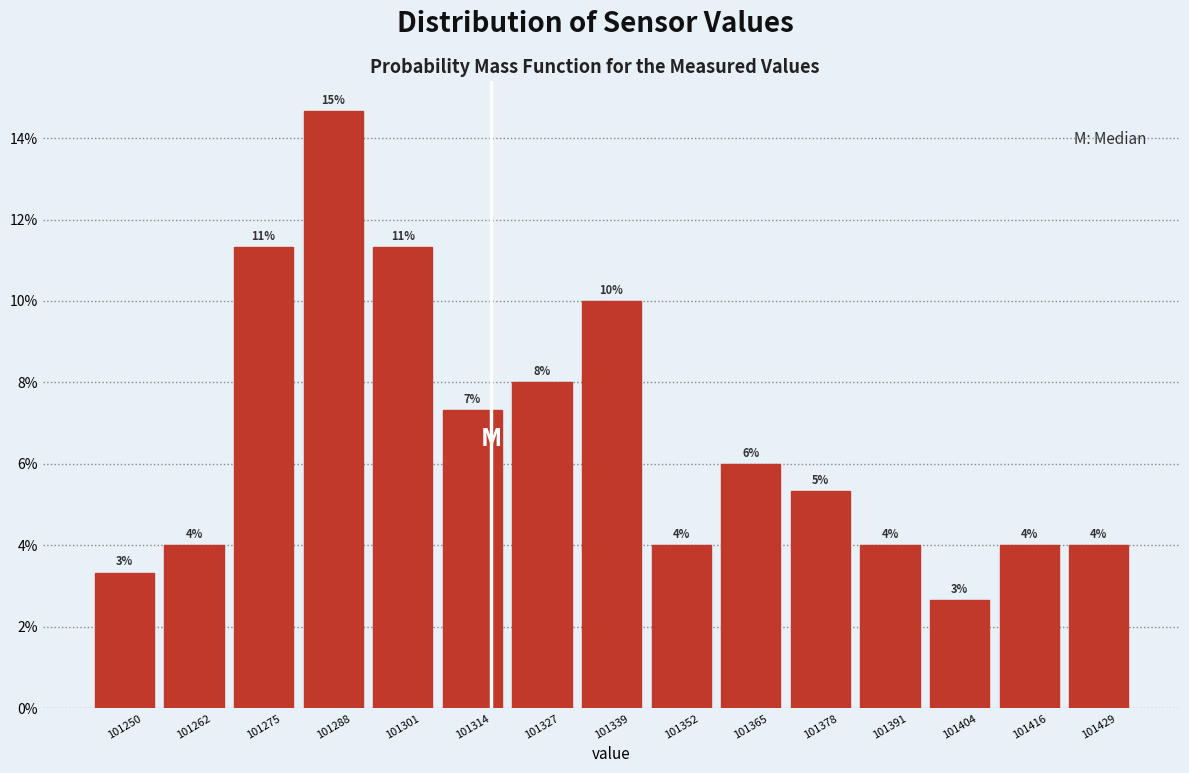

Which range on the x-axis has the tallest bar?

101282 to 101294